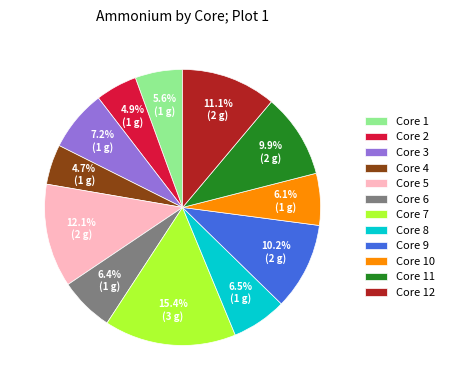

Is there a majority slice in this chart?

No